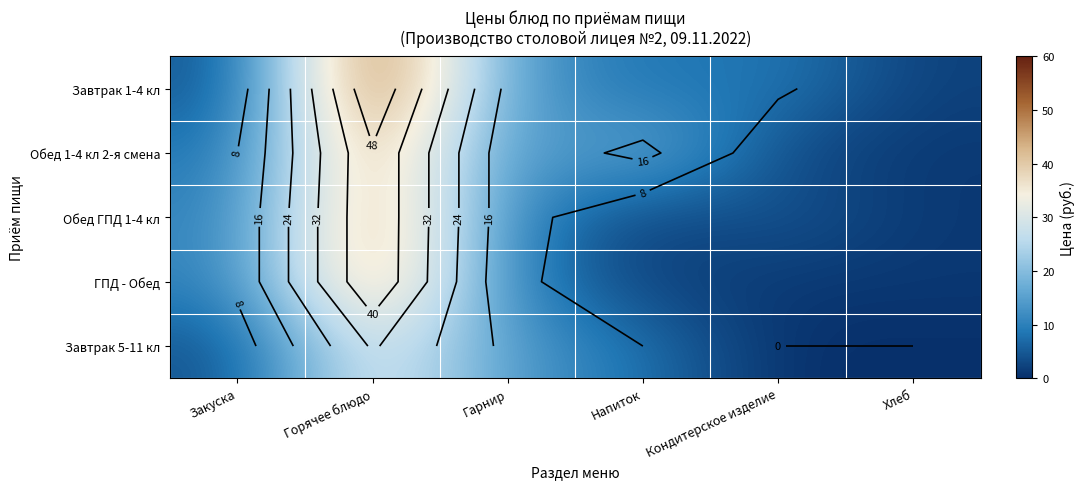

How many categories are shown in the chart?

6